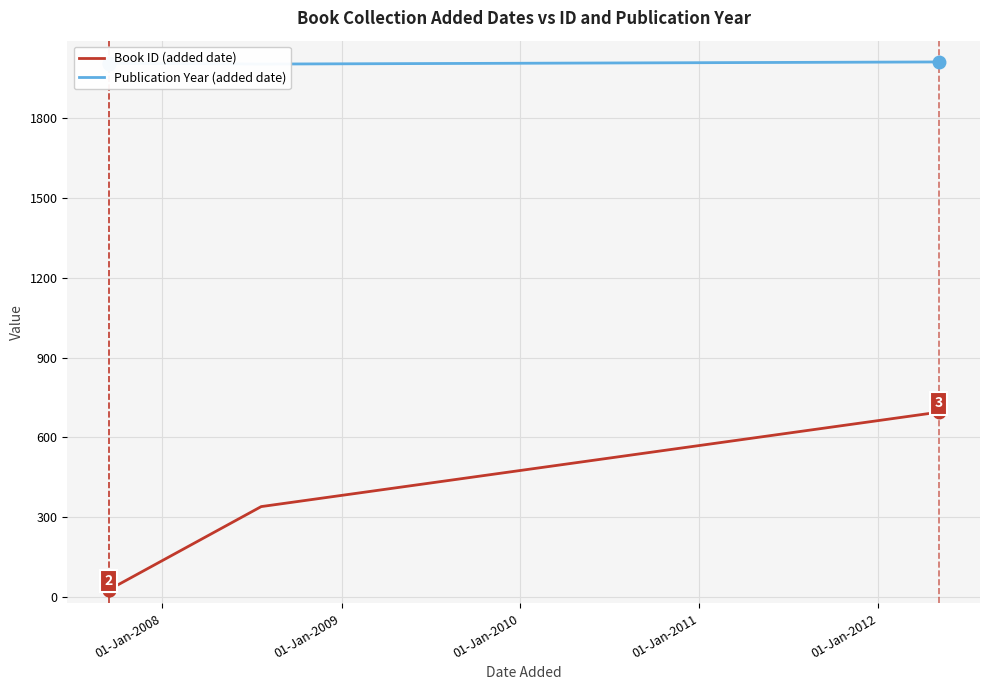

Is it true that Book ID (added date) equals 13 at 01-Jan-2008?

False